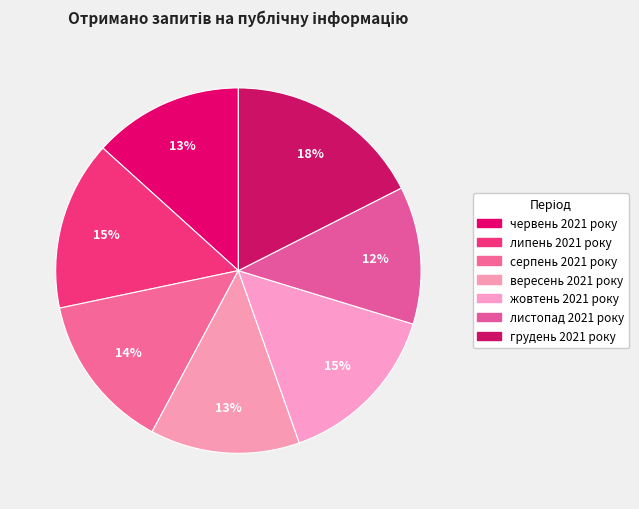

Combined, what portion of the pie is вересень 2021 року and жовтень 2021 року?

28.1%